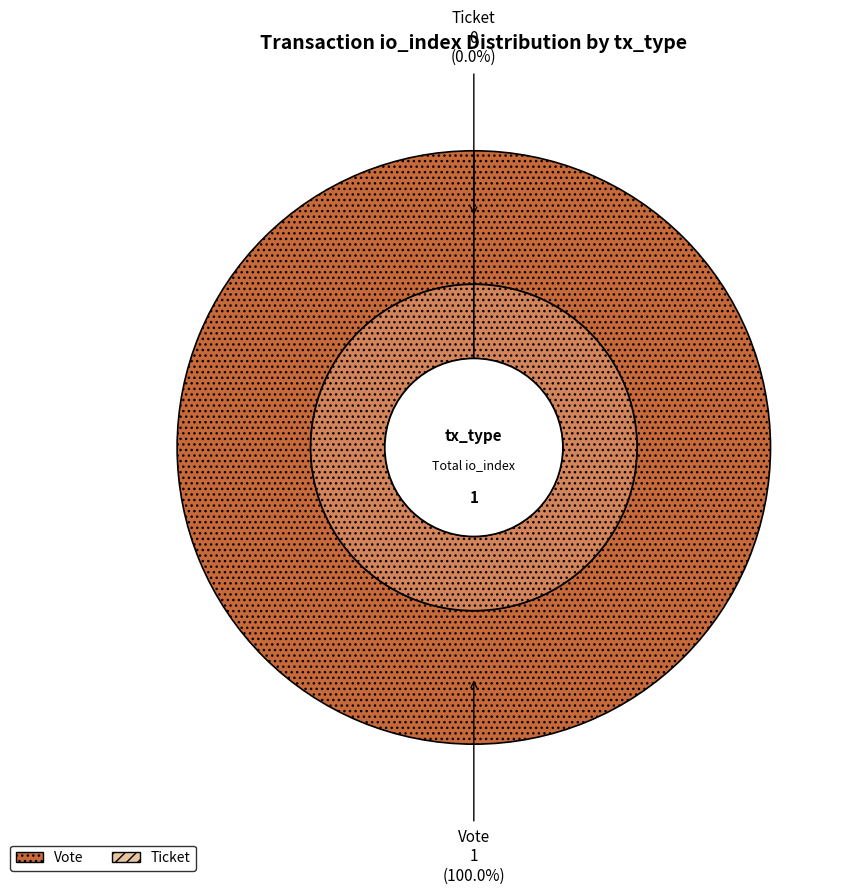

How many segments does this pie chart have?

2